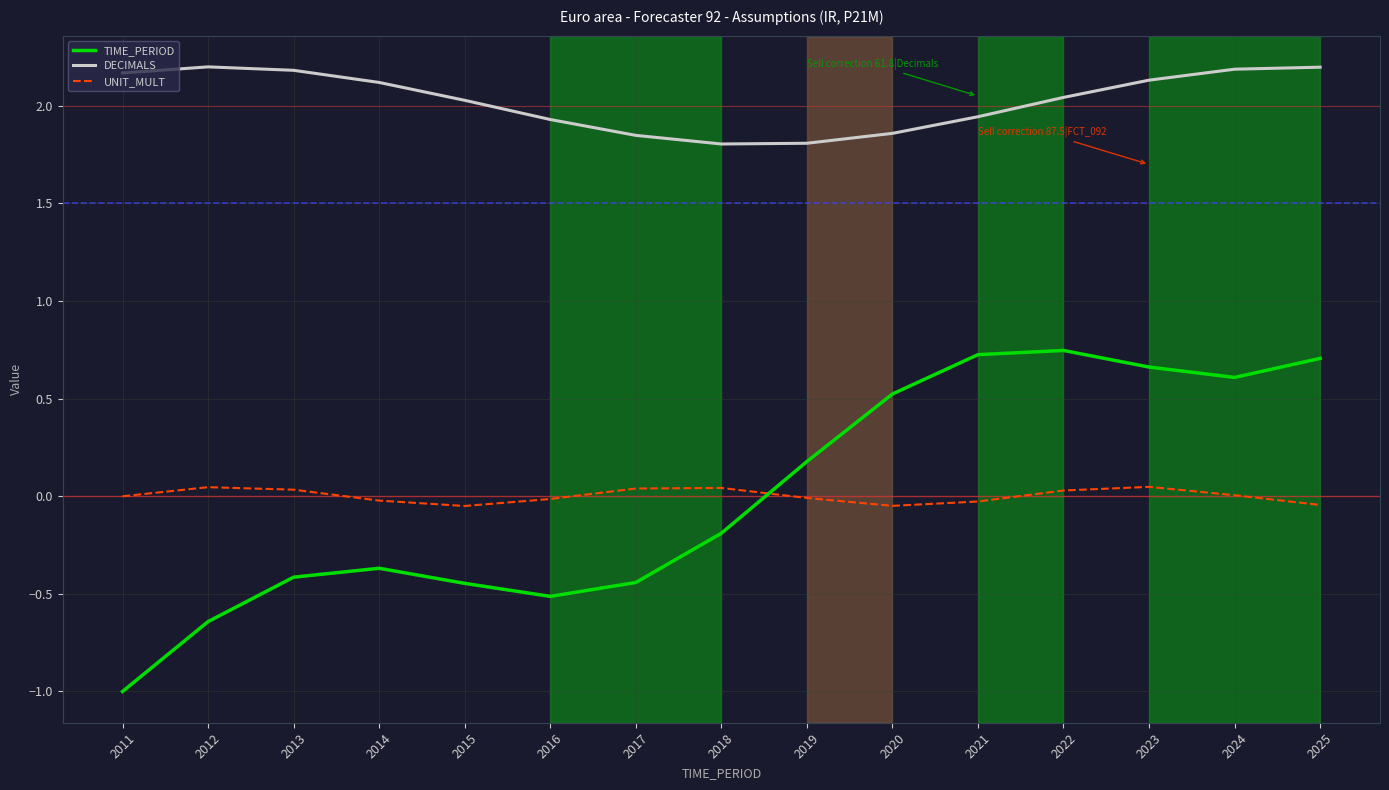

Which series ends up on top after the final intersection of TIME_PERIOD and UNIT_MULT?

TIME_PERIOD